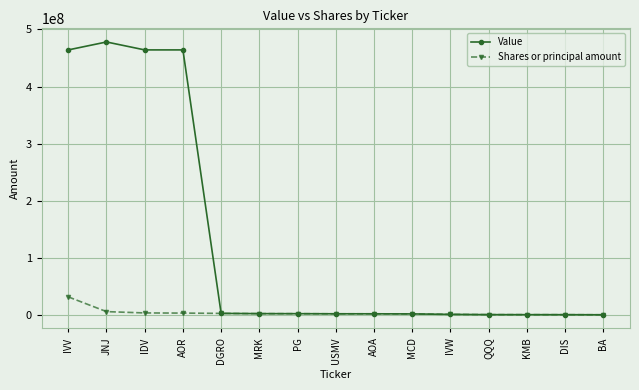

Is the value of Shares or principal amount at IVV greater than the value of Value at JNJ?

No